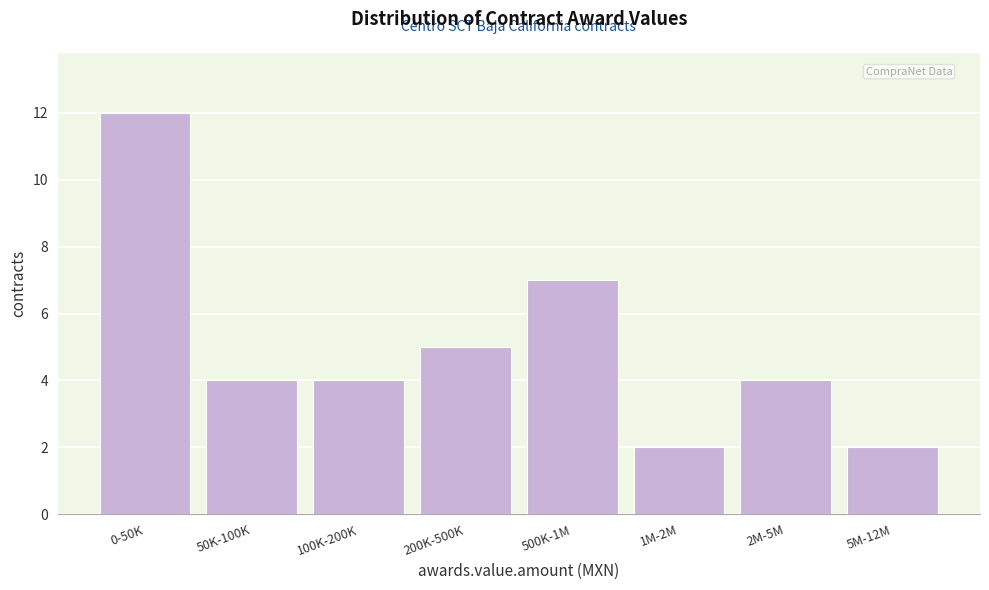

Reading left to right, list all the values displayed in this chart.

12	4	4	5	7	2	4	2